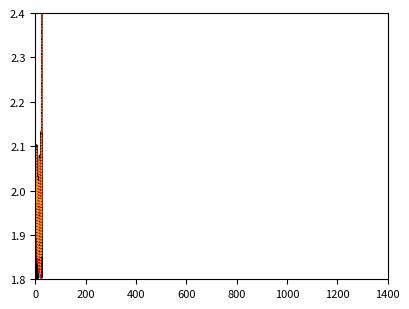

What is the greatest value displayed?

2.4